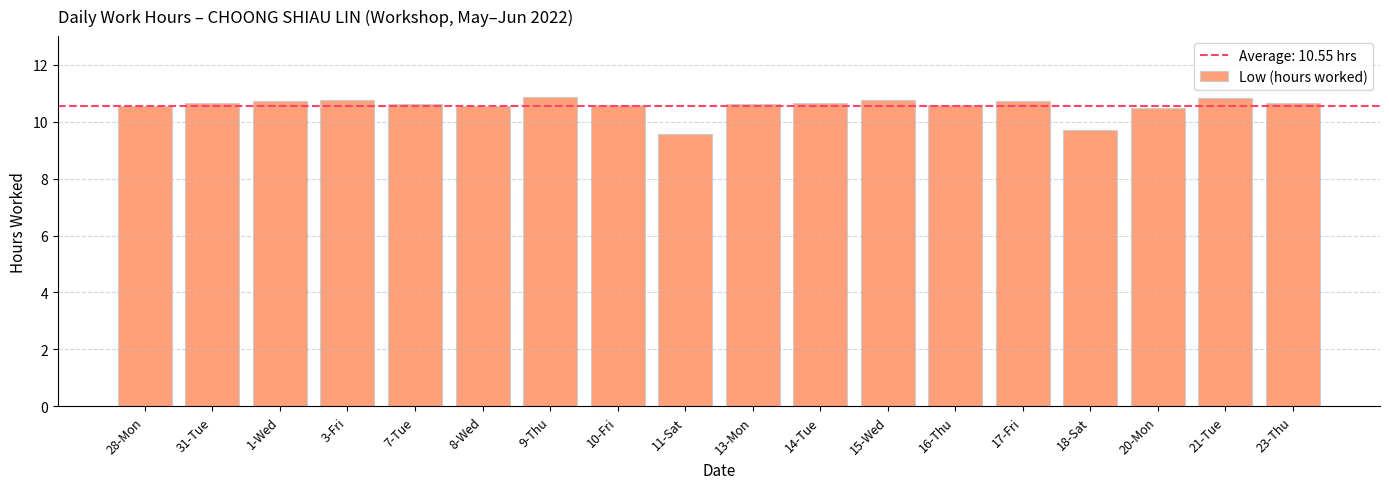

Approximately how many times larger is the value at 18-Sat compared to 28-Mon?

0.9